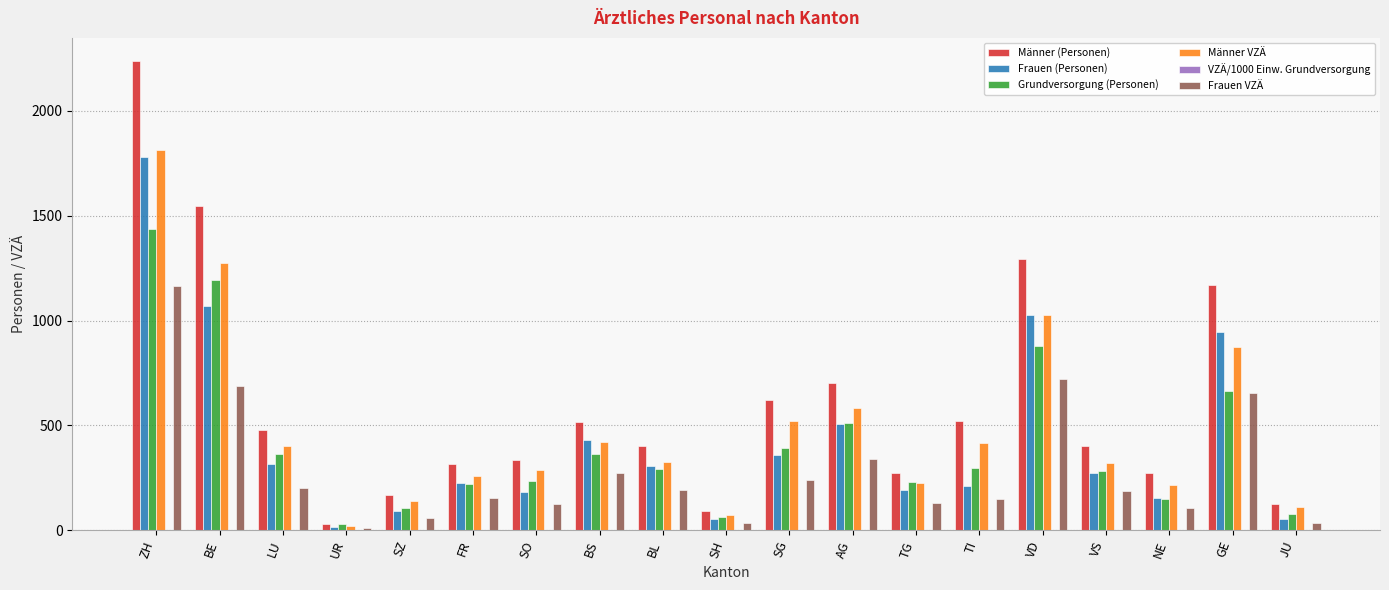

The value of Männer VZÄ at GE is 1298.1. True or false?

False